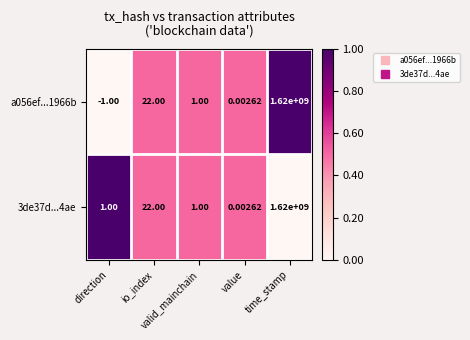

List the series in order of their peak value, lowest first.

a056ef...1966b, 3de37d...4ae